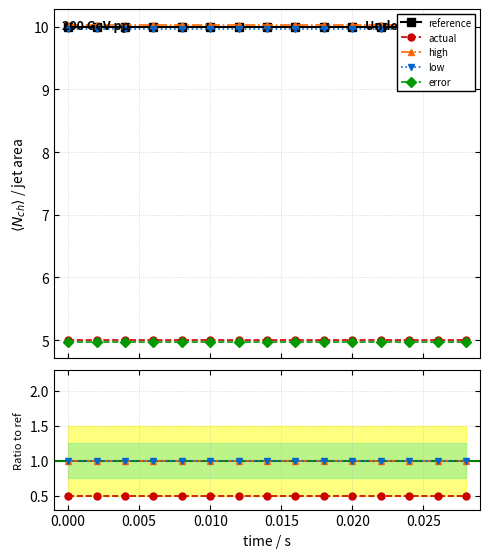

True or false: high has a value of 1.0 at 0.020.

True